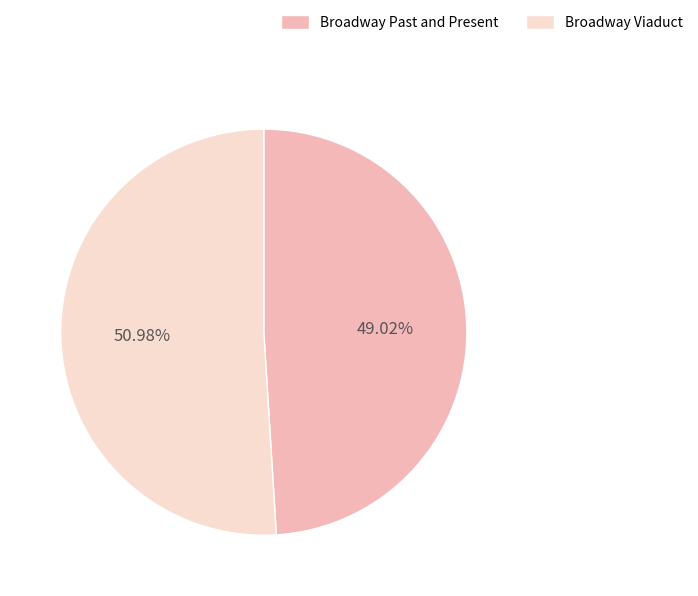

What is the ratio of the value at Broadway Viaduct to the value at Broadway Past and Present?

1.0